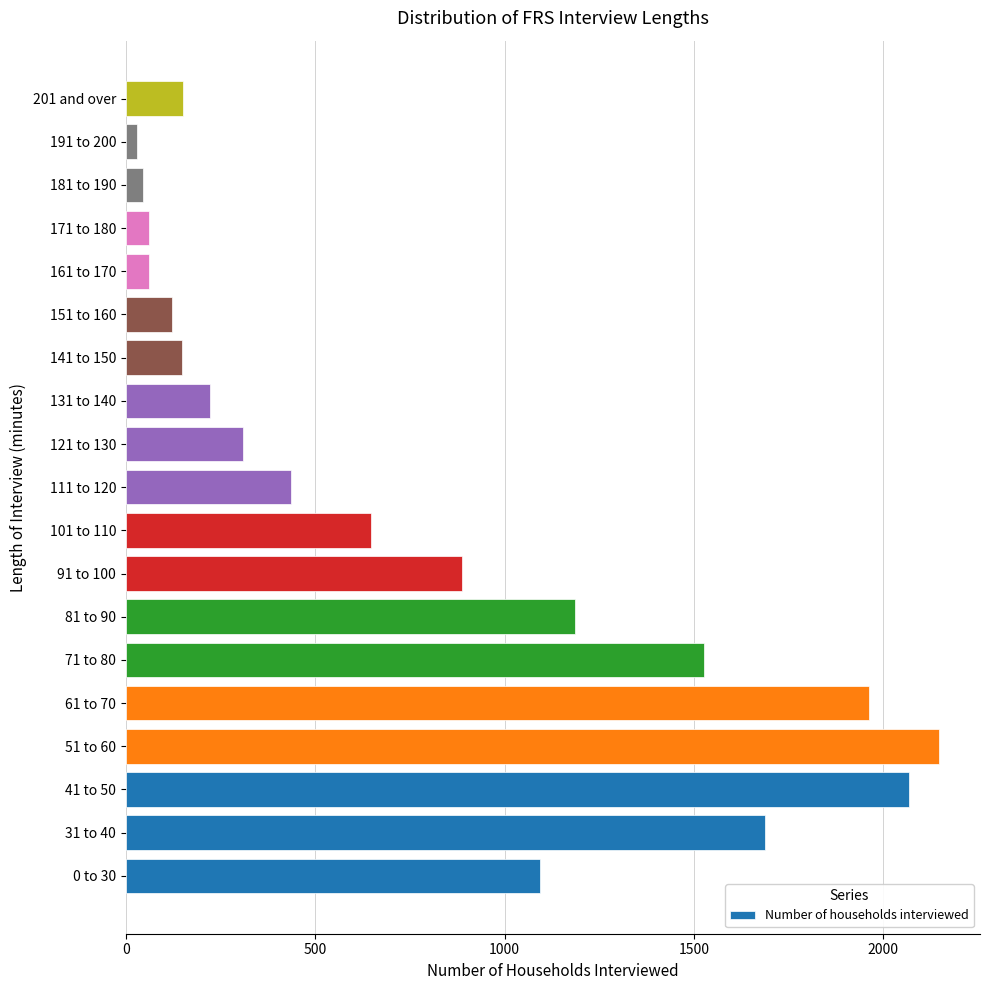

Is it true that the value at 111 to 120 is 581?

False